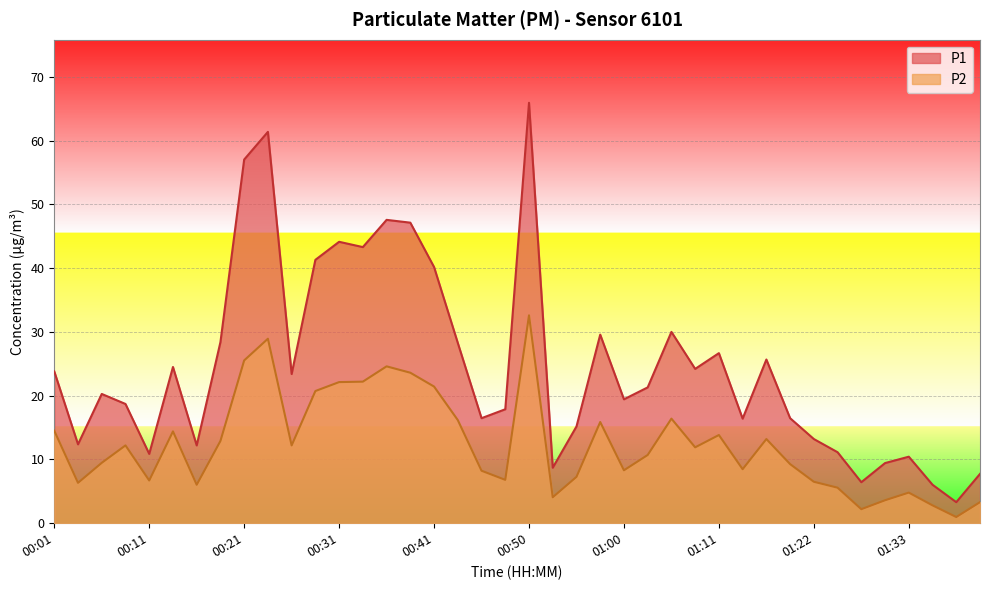

What is the approximate value of P2 at 00:31?

22.1